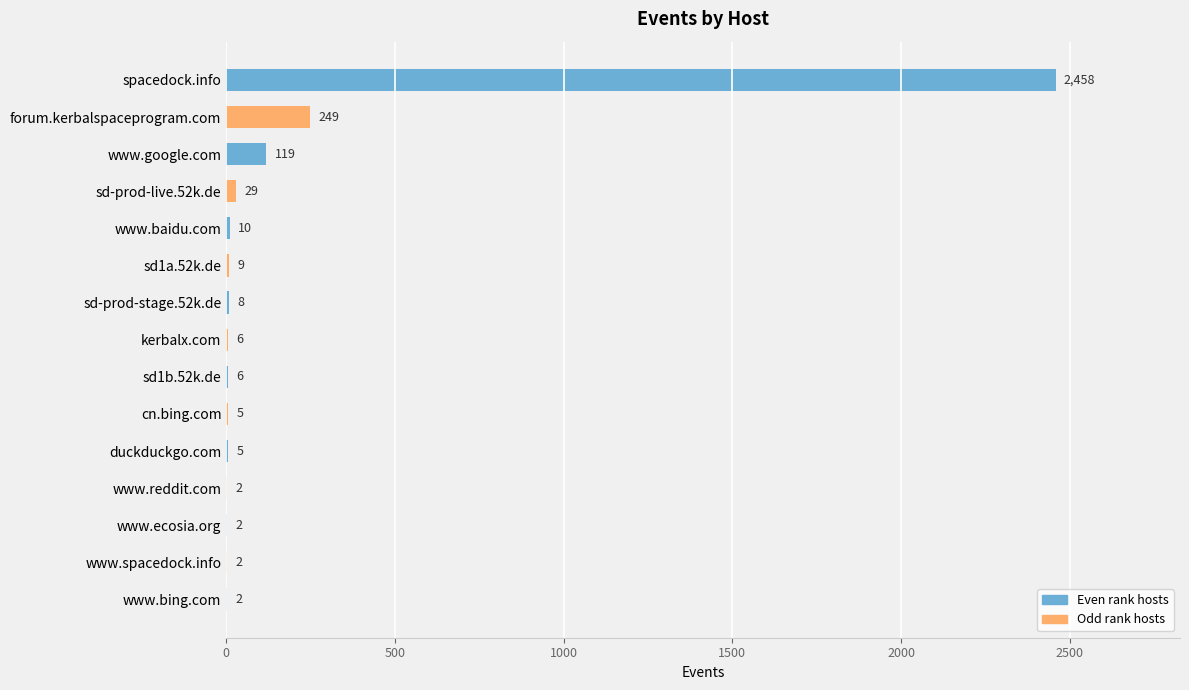

What is the change in value from sd-prod-live.52k.de to www.baidu.com?

-19